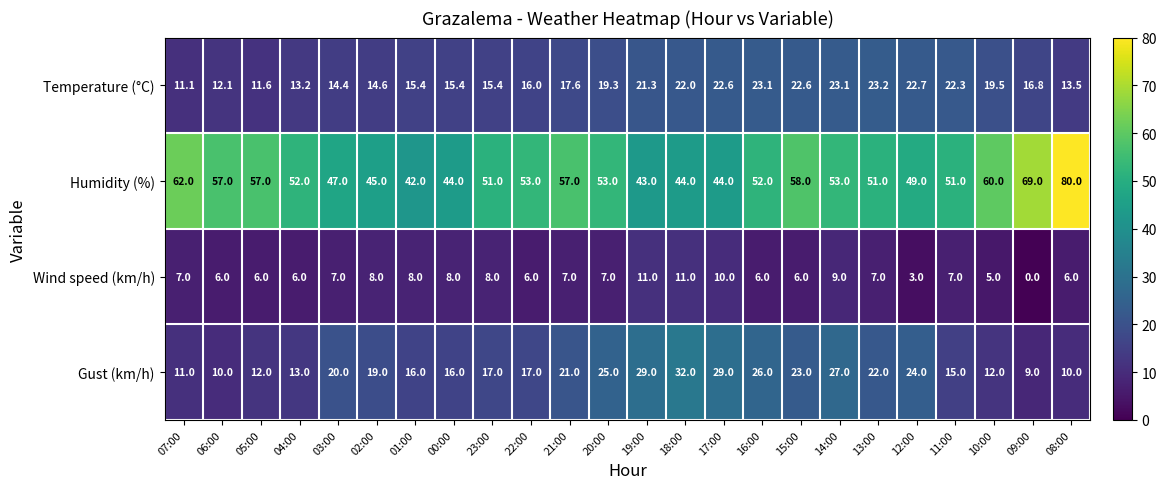

What is the difference between the maximum and minimum values in the Wind speed (km/h) series?

11.0